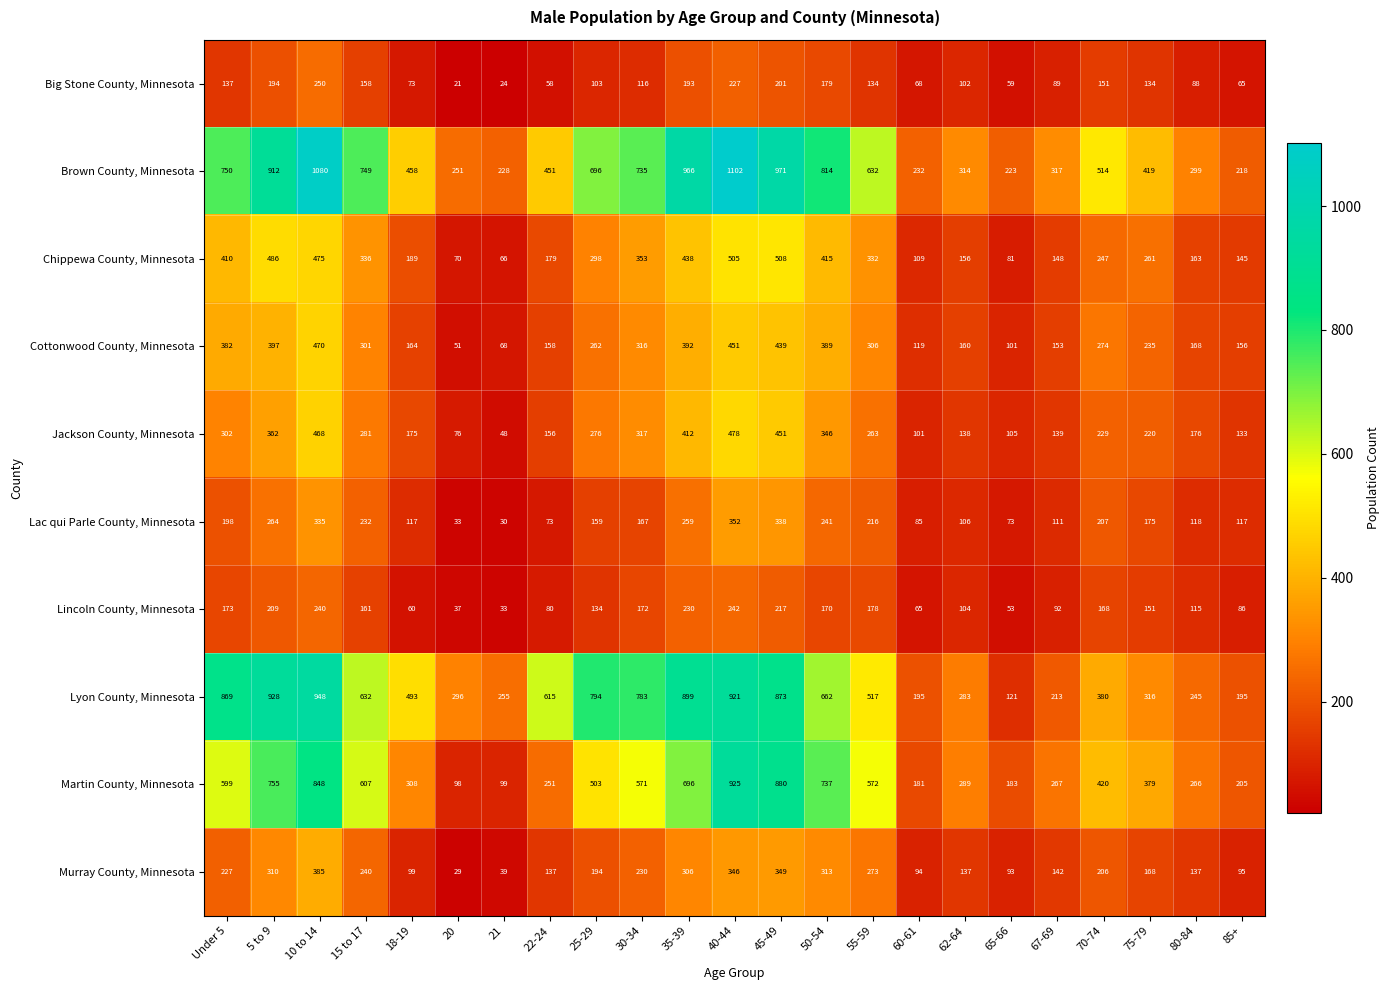

Count the number of categories in the chart.

23